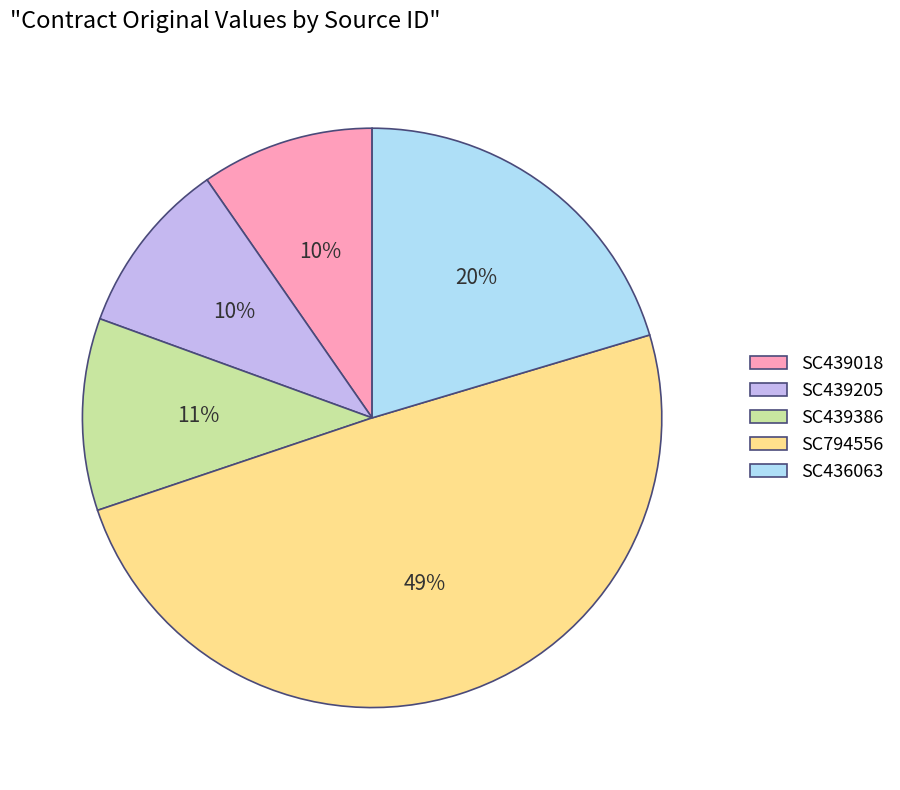

Which has a higher value, SC794556 or SC439018?

SC794556